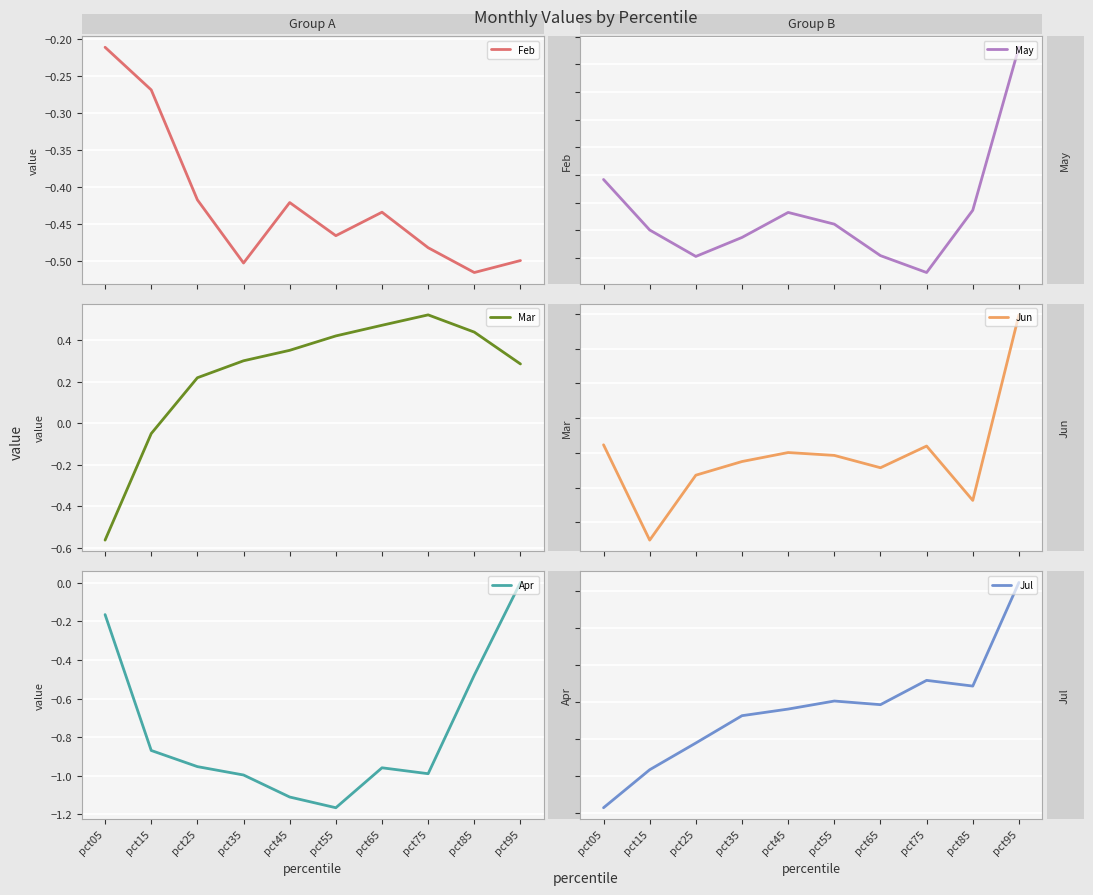

Reading left to right, what are all the values shown in this chart?

Feb: -0.2	-0.3	-0.4	-0.5	-0.4	-0.5	-0.4	-0.5	-0.5	-0.5
Mar: -0.6	-0.0	0.2	0.3	0.4	0.4	0.5	0.5	0.4	0.3
Apr: -0.2	-0.9	-1.0	-1.0	-1.1	-1.2	-1.0	-1.0	-0.5	0.0
May: -0.4	-0.6	-0.7	-0.6	-0.5	-0.6	-0.7	-0.8	-0.5	0.1
Jun: -0.5	-0.8	-0.6	-0.5	-0.5	-0.5	-0.5	-0.5	-0.6	-0.1
Jul: 0.0	0.2	0.4	0.5	0.6	0.6	0.6	0.7	0.7	1.2